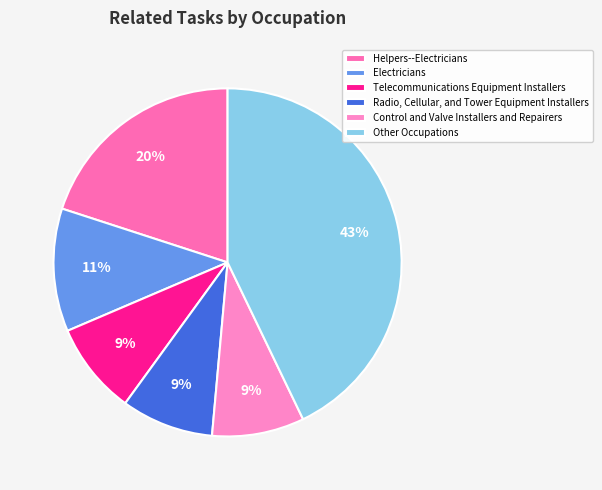

To the nearest percent, what is the average slice percentage?

17%